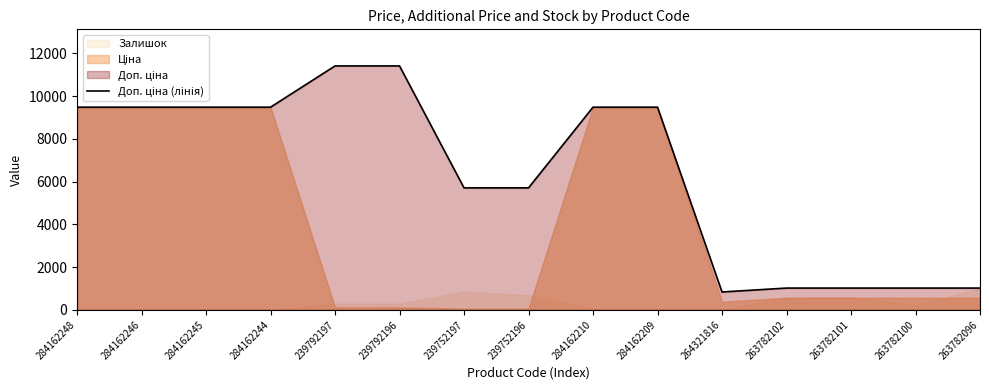

At which label is the value closest to 6122?

239752197